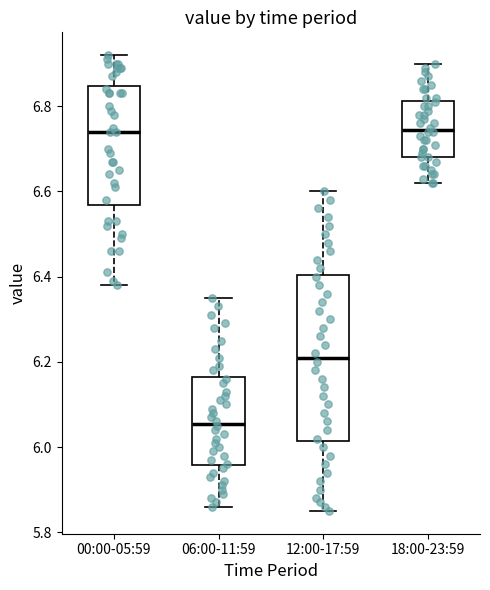

Reading left to right, transcribe this box plot: for each box, give where its median line is, the range the box spans, and where its two whiskers end, as read against the y-axis. The values are not printed on the chart, so give them approximately, as read against the axis.

00:00-05:59: median 6.74, box 6.56 to 6.84, whiskers 6.38 to 6.92
06:00-11:59: median 6.06, box 5.96 to 6.16, whiskers 5.86 to 6.36
12:00-17:59: median 6.22, box 6.02 to 6.40, whiskers 5.86 to 6.60
18:00-23:59: median 6.74, box 6.68 to 6.82, whiskers 6.62 to 6.90